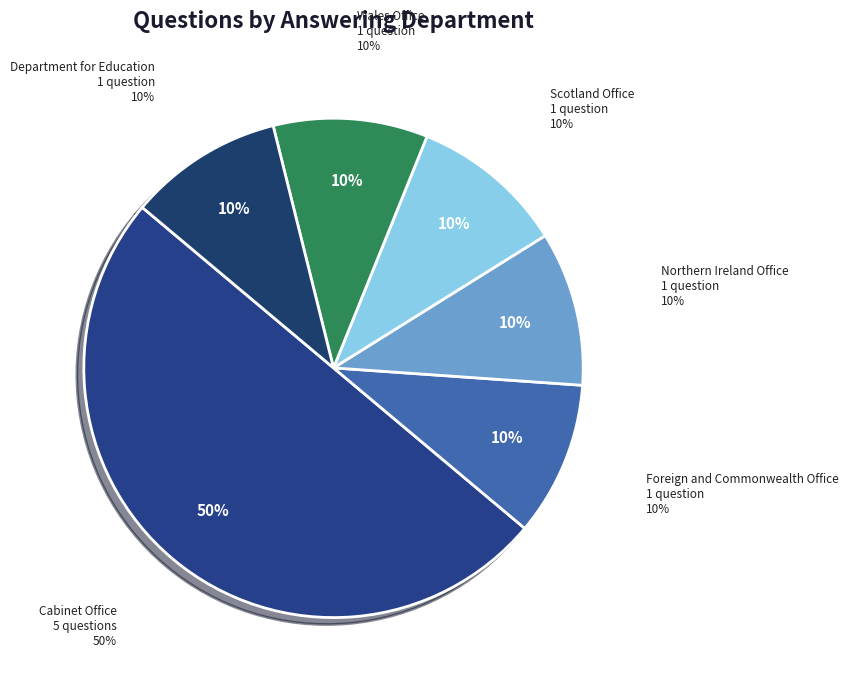

Which category has the biggest portion of the pie?

Cabinet Office